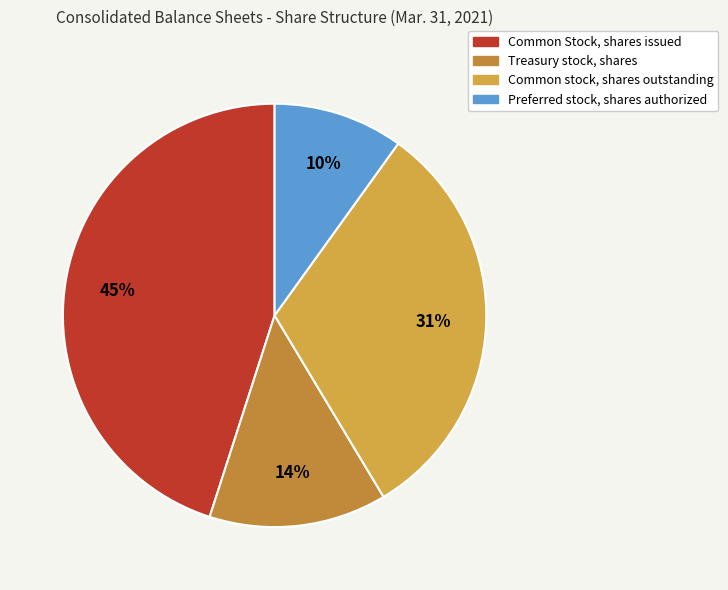

True or false: Treasury stock, shares accounts for 1% of the total.

False